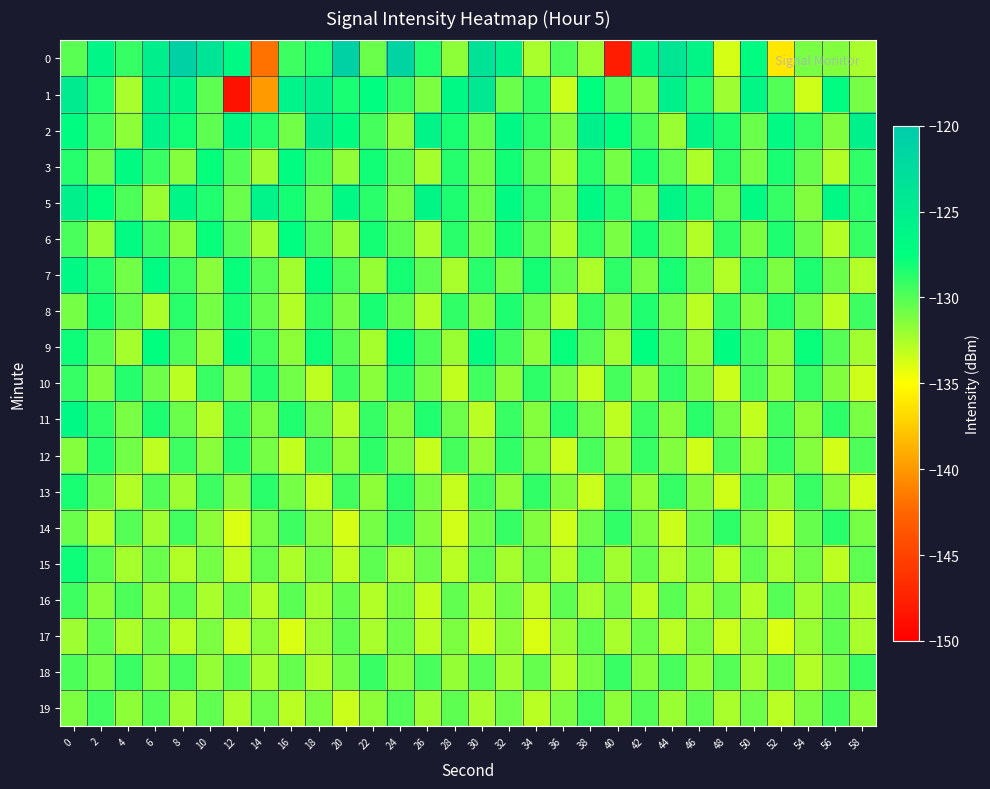

At which category does the chart reach its peak across all series?

20